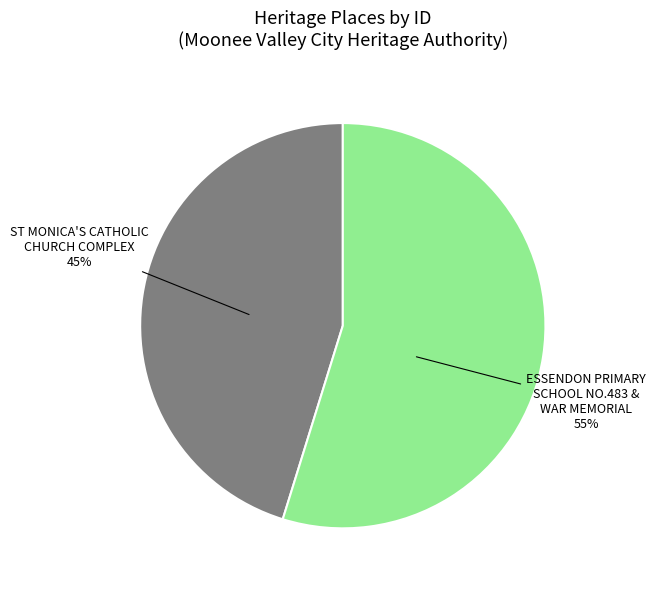

How many segments does this pie chart have?

2